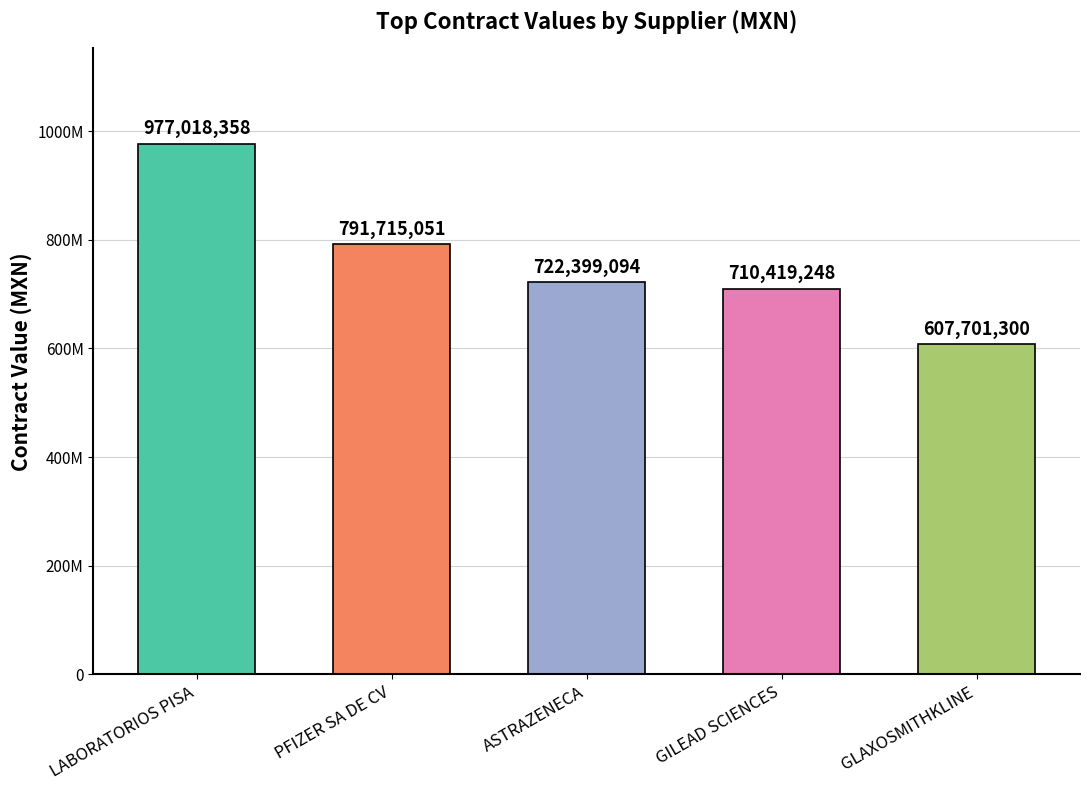

Reading left to right, transcribe all the data shown in this chart.

LABORATORIOS PISA=977018357.9	PFIZER SA DE CV=791715051.0	ASTRAZENECA=722399094.0	GILEAD SCIENCES=710419248.0	GLAXOSMITHKLINE=607701300.0